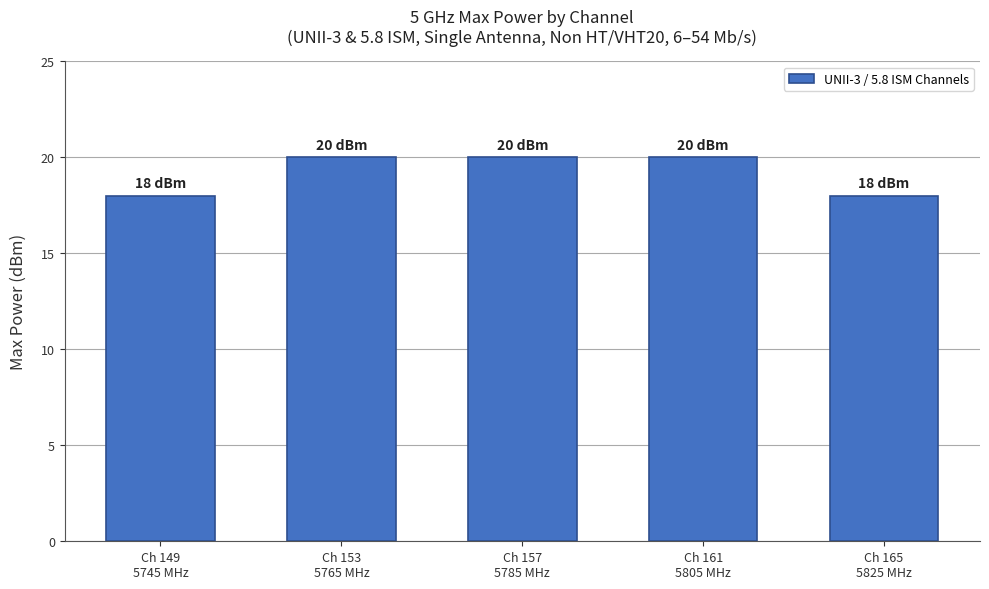

How many series are shown in this chart?

1